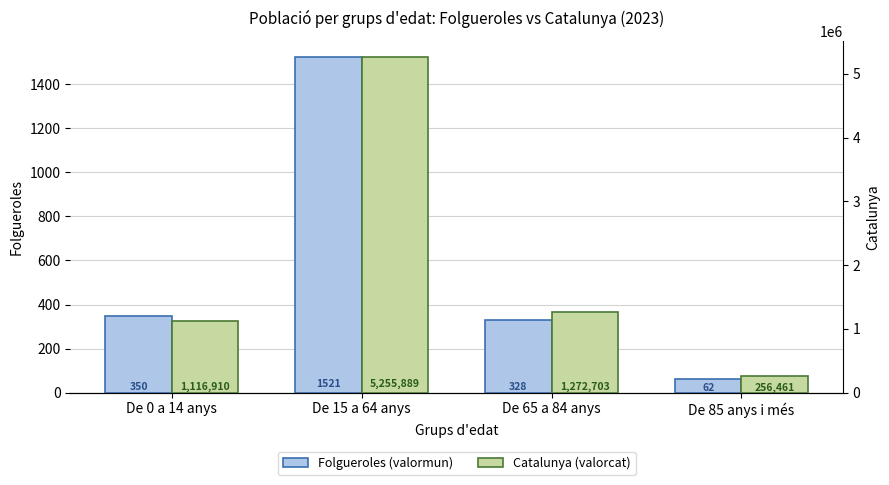

Is it true that Folgueroles (valormun) equals 328 at De 65 a 84 anys?

True